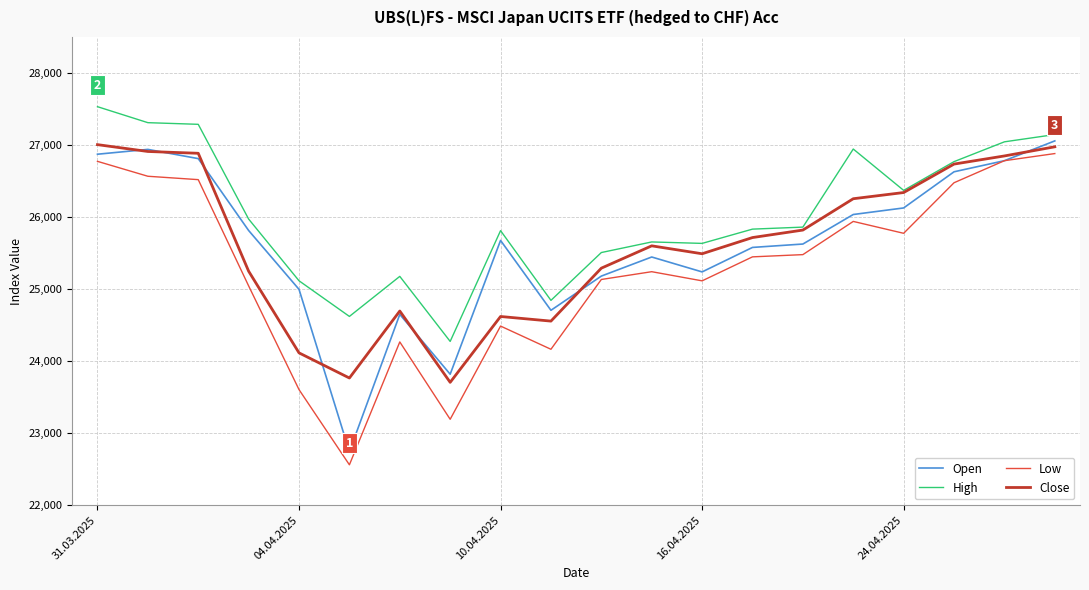

What is the minimum value for Close?

23705